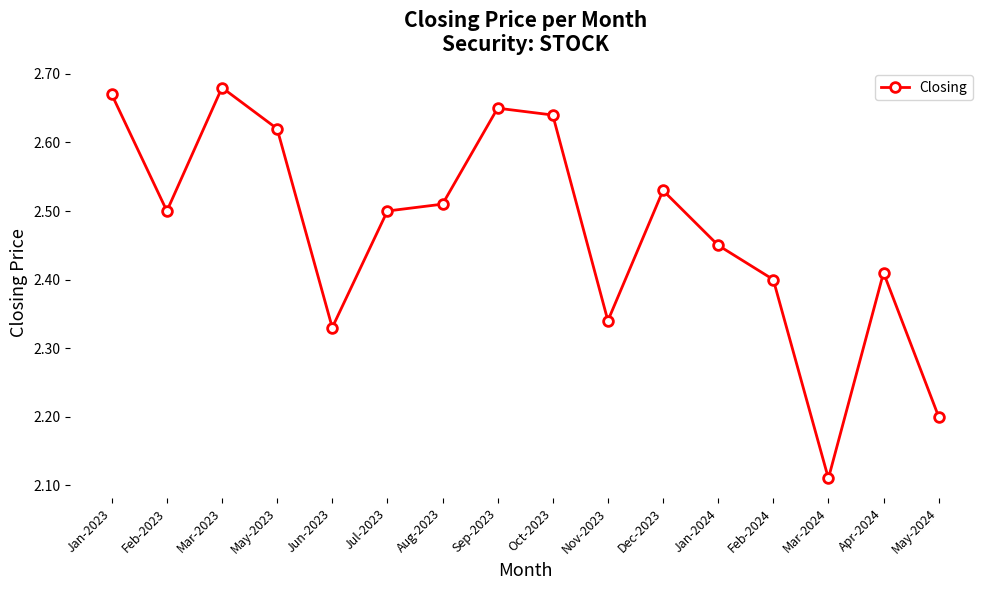

How many categories are shown in the chart?

16